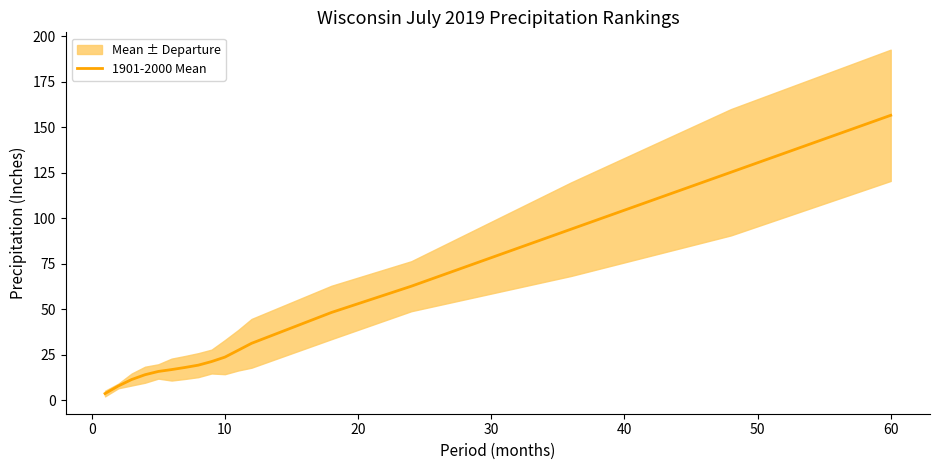

What is the greatest value displayed?

156.5